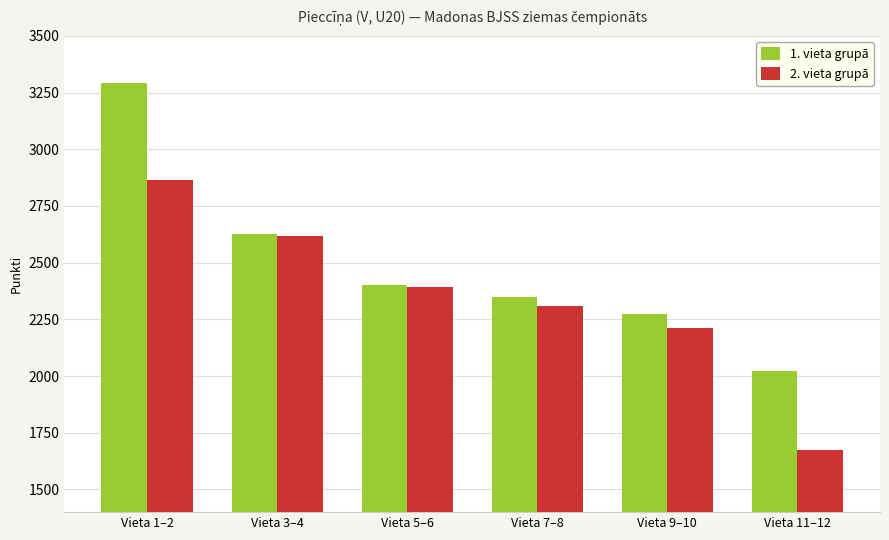

Is it true that 1. vieta grupā equals 2021 at Vieta 11–12?

True